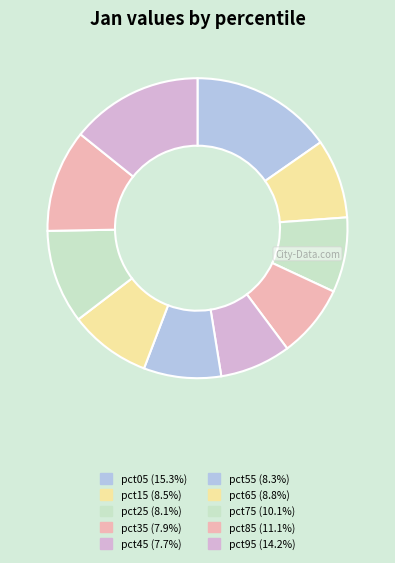

What percentage do pct05 and pct85 together represent?

26.4%